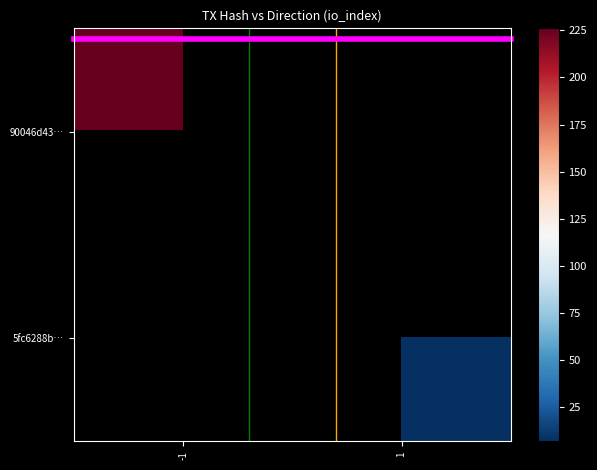

Is it true that top_magenta equals -0.5 at -1?

True